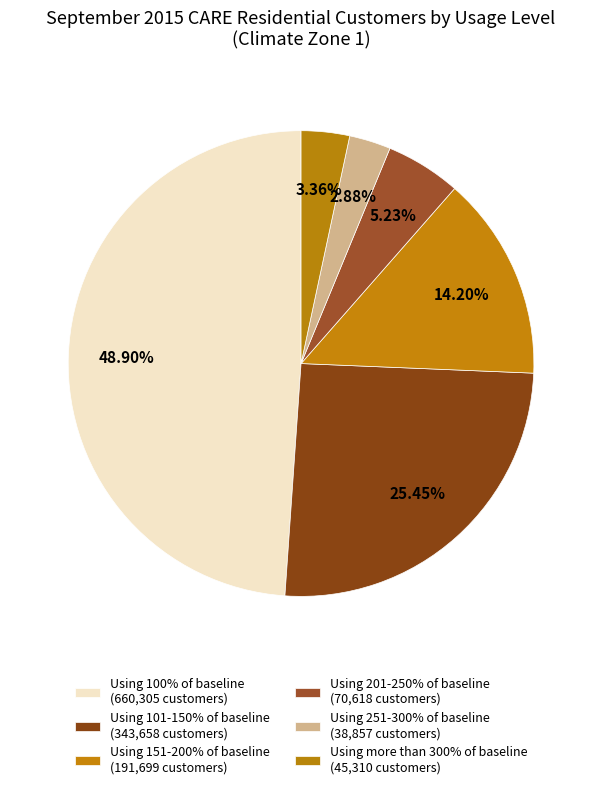

What is the change in value from Using 101-150% of baseline to Using 251-300% of baseline?

-304801